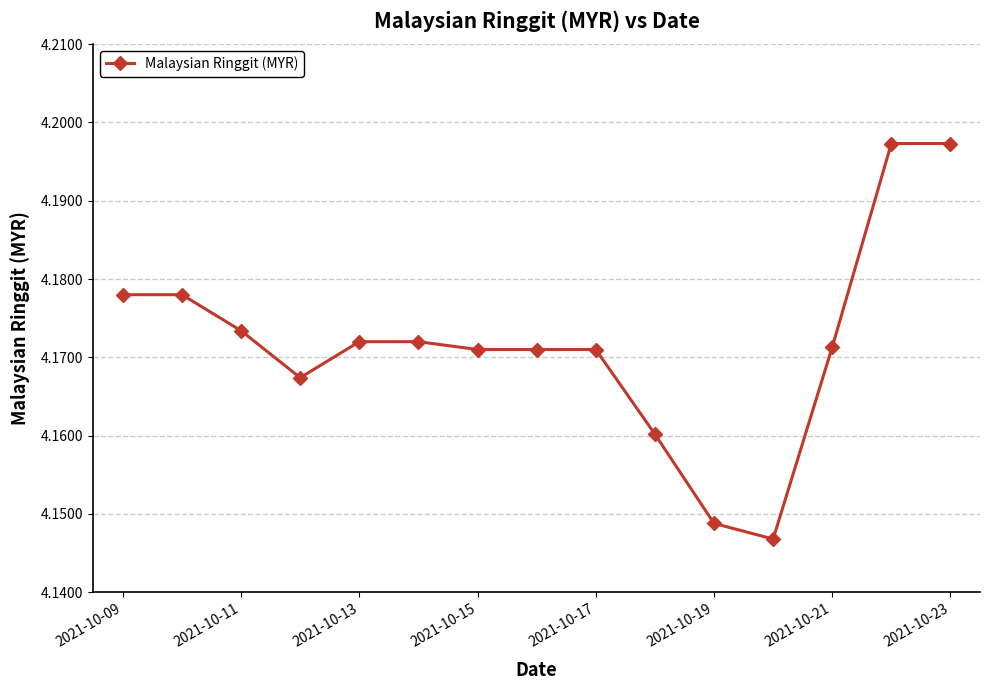

Approximately how many times larger is the value at 2021-10-21 compared to 2021-10-13?

1.0